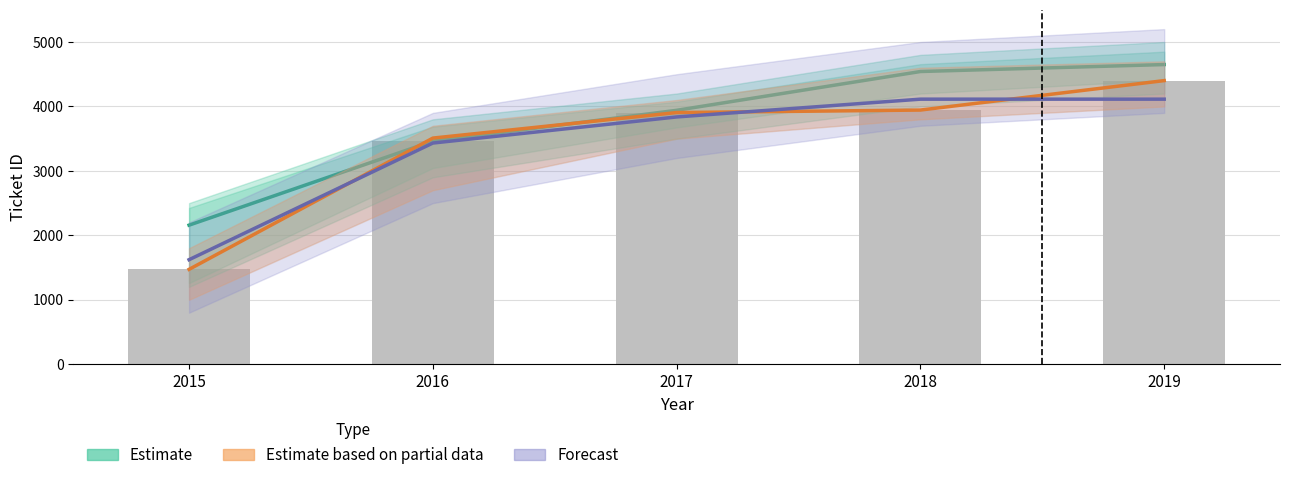

How many values in the Forecast series exceed 3837?

2